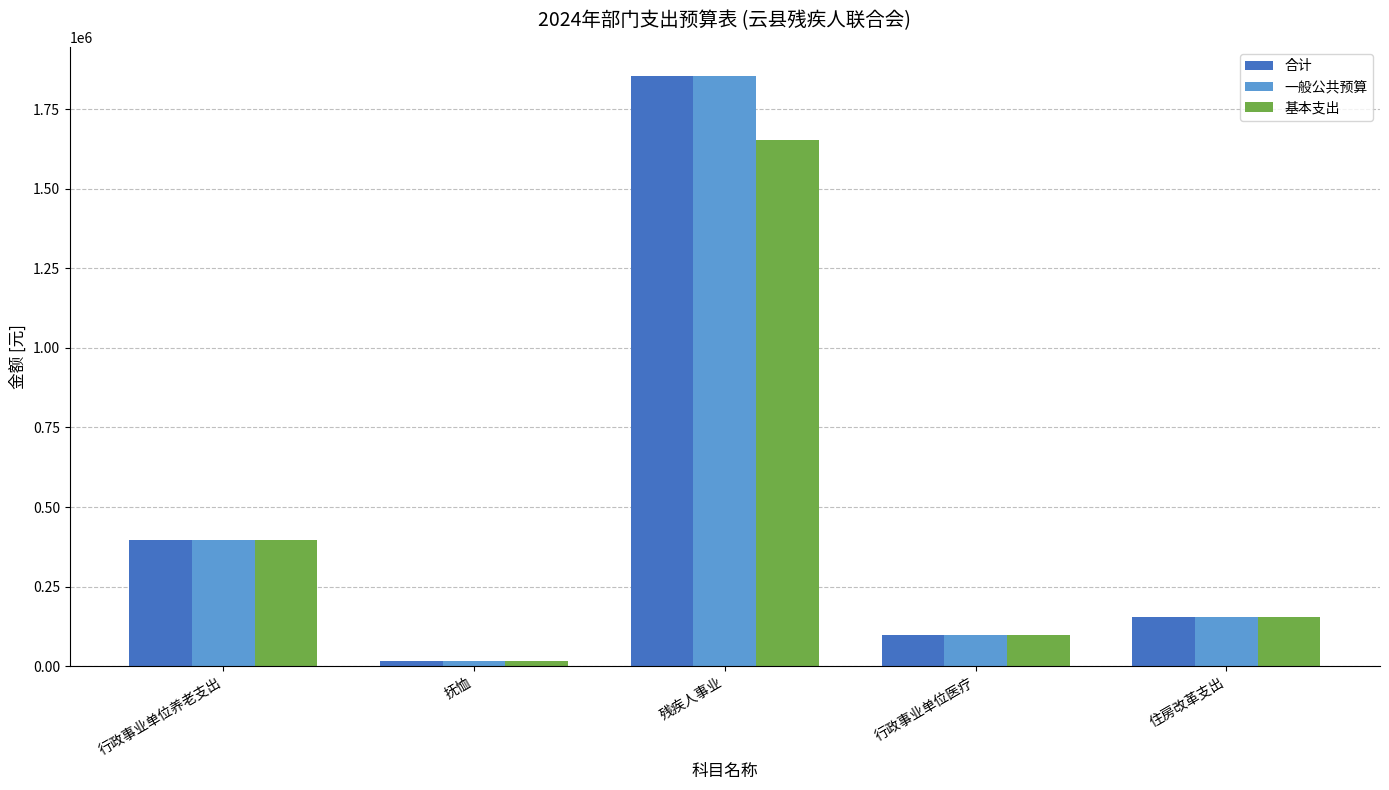

Read the 合计 value at 行政事业单位养老支出.

397447.6